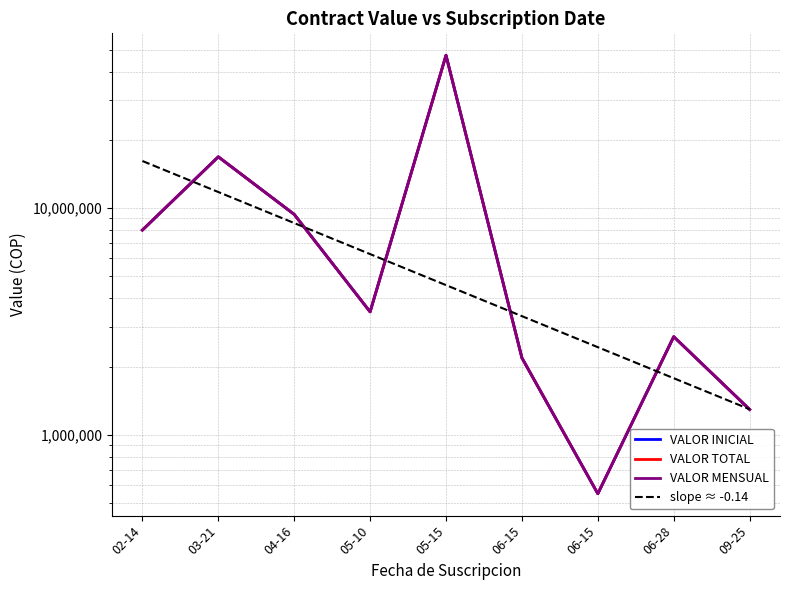

Which has a higher value, 04-16 or 05-10?

04-16